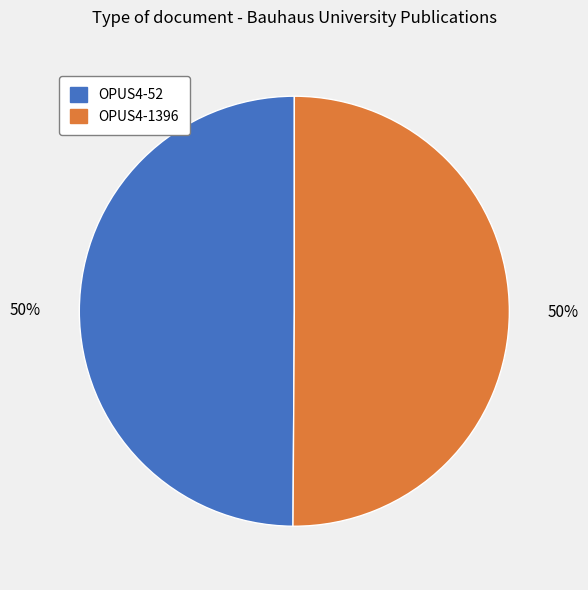

To the nearest percent, what portion does OPUS4-1396 represent?

50%